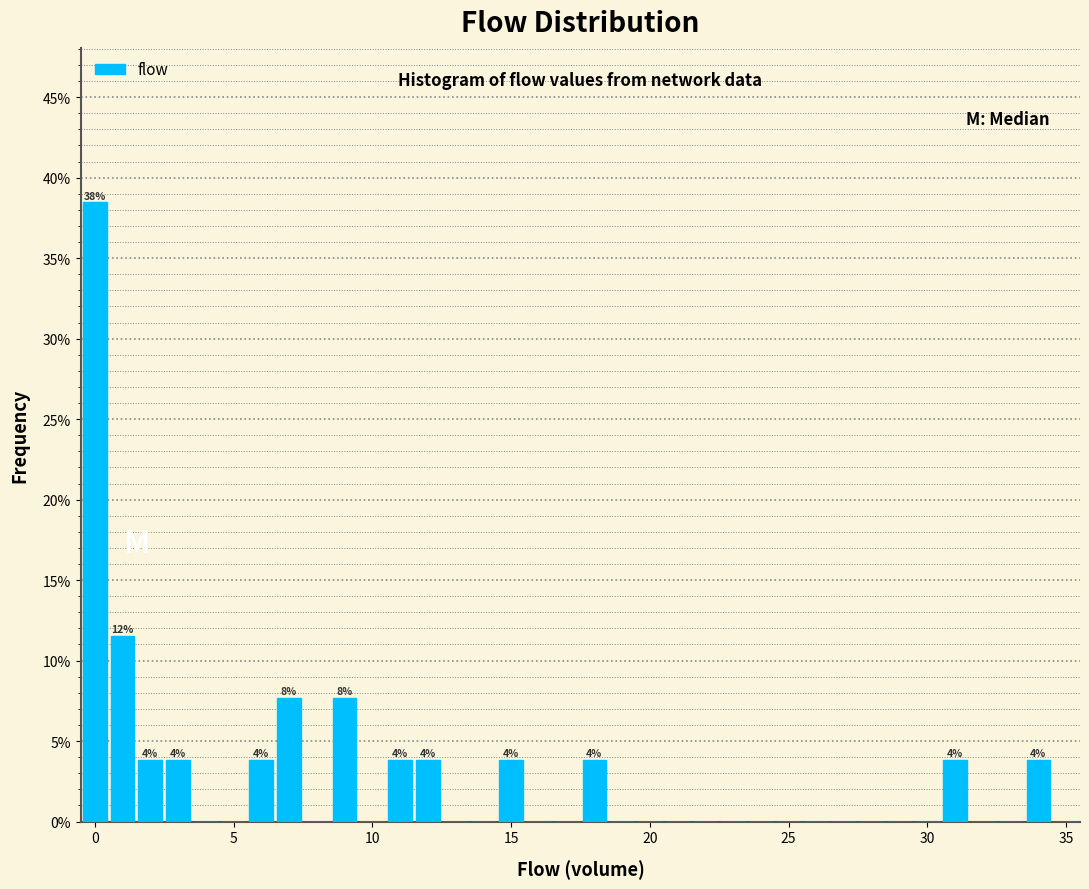

Around what value on the x-axis is the tallest bar? Give the approximate position of its centre, as read against the axis.

0.0